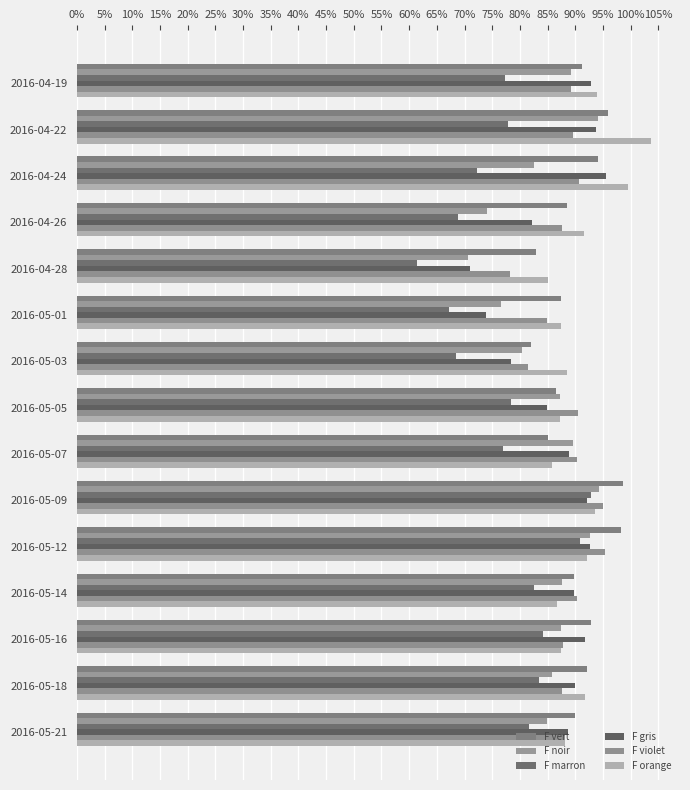

At how many categories does at least one series exceed 1?

1